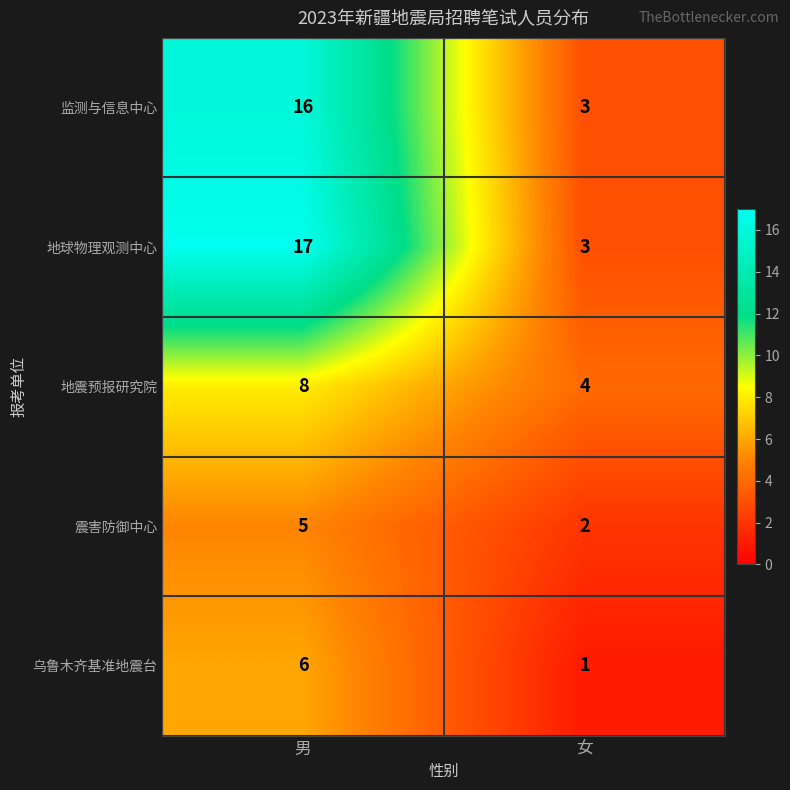

Reading left to right, extract all data points from this chart.

监测与信息中心: 男=16	女=3
地球物理观测中心: 男=17	女=3
地震预报研究院: 男=8	女=4
震害防御中心: 男=5	女=2
乌鲁木齐基准地震台: 男=6	女=1